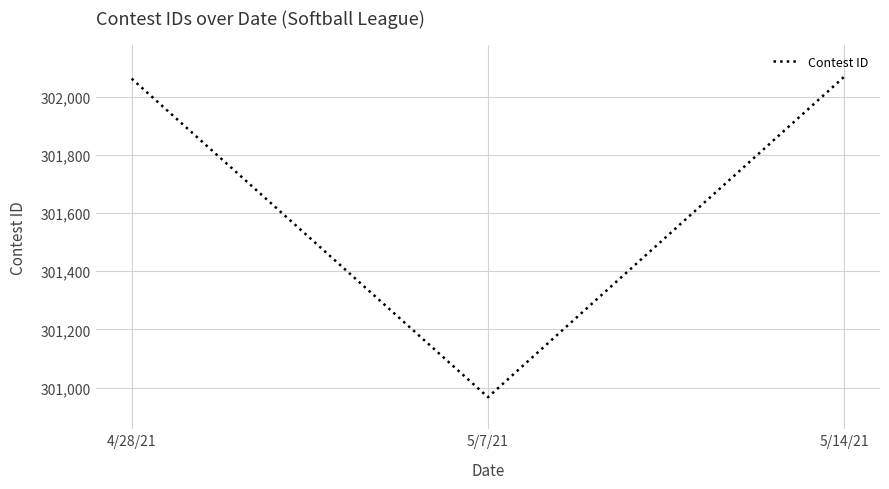

What is the greatest value displayed?

302069